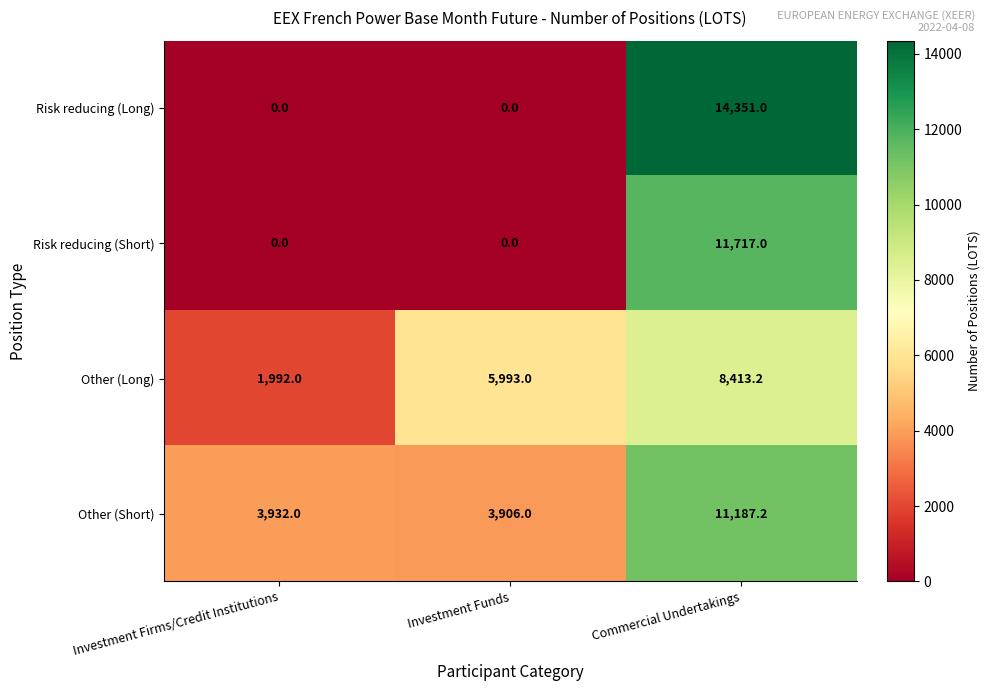

At Commercial Undertakings, list the series in order from smallest to largest.

Other (Long), Other (Short), Risk reducing (Short), Risk reducing (Long)